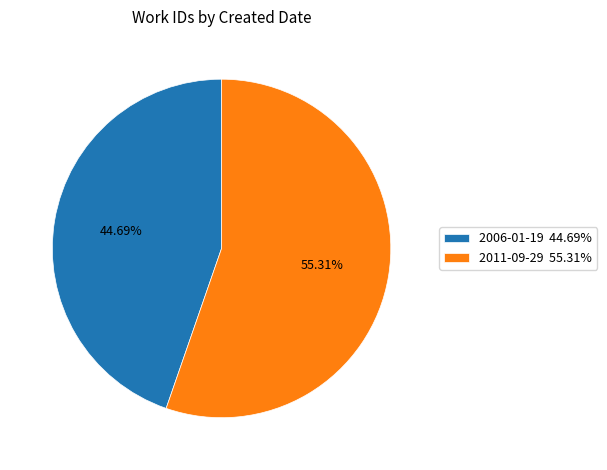

What is the smallest slice in the pie chart?

2006-01-19